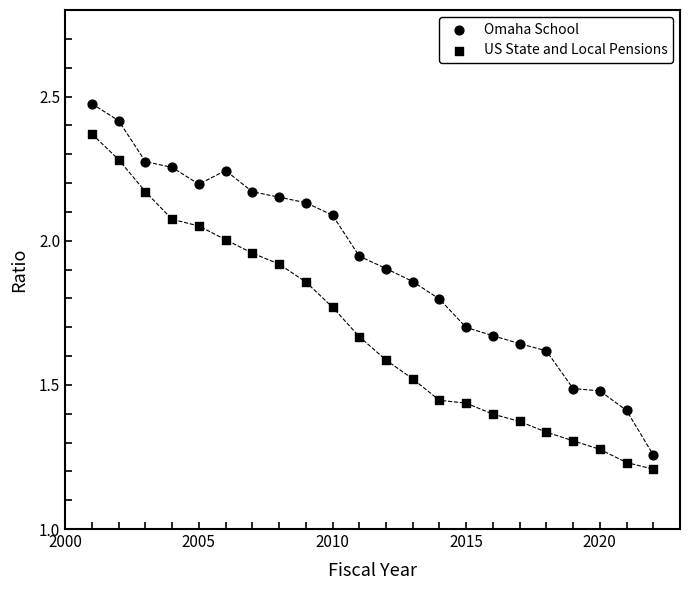

How many points are shown in the scatter plot?

44